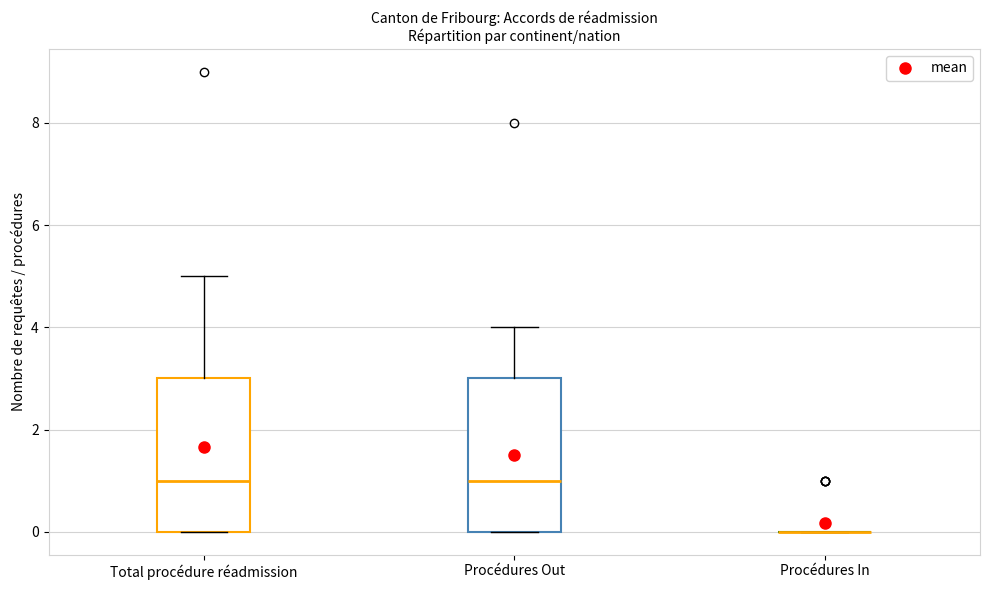

Reading left to right, transcribe this box plot: for each box, give where its median line is, the range the box spans, and where its two whiskers end, as read against the y-axis. The values are not printed on the chart, so give them approximately, as read against the axis.

Total procédure réadmission: median 1, box 0 to 3, whiskers 0 to 5
Procédures Out: median 1, box 0 to 3, whiskers 0 to 4
Procédures In: box collapsed to a line at 0, whiskers 0 to 0